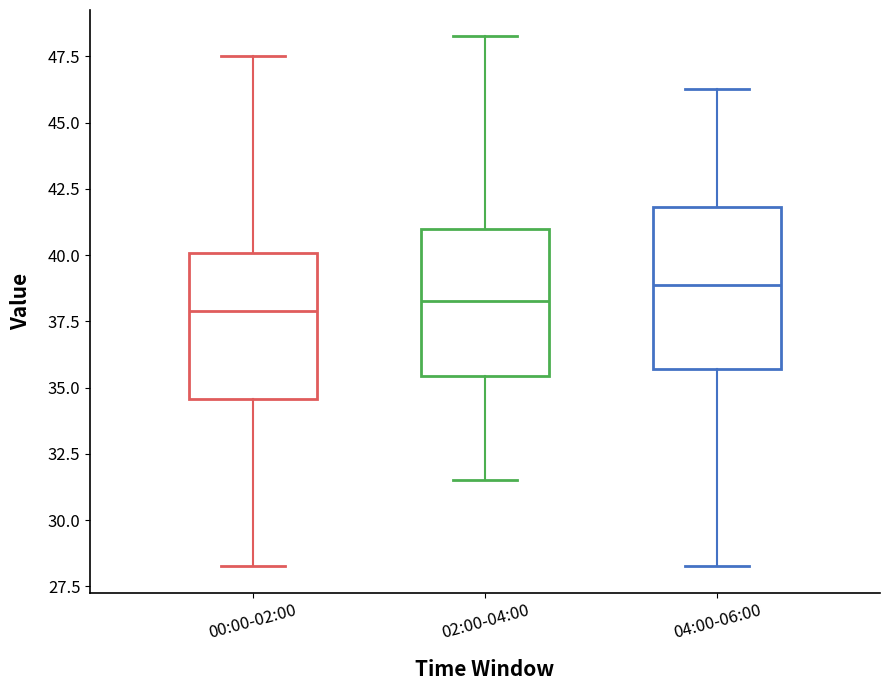

Which box is the tallest, from its lower edge to its upper edge?

04:00-06:00